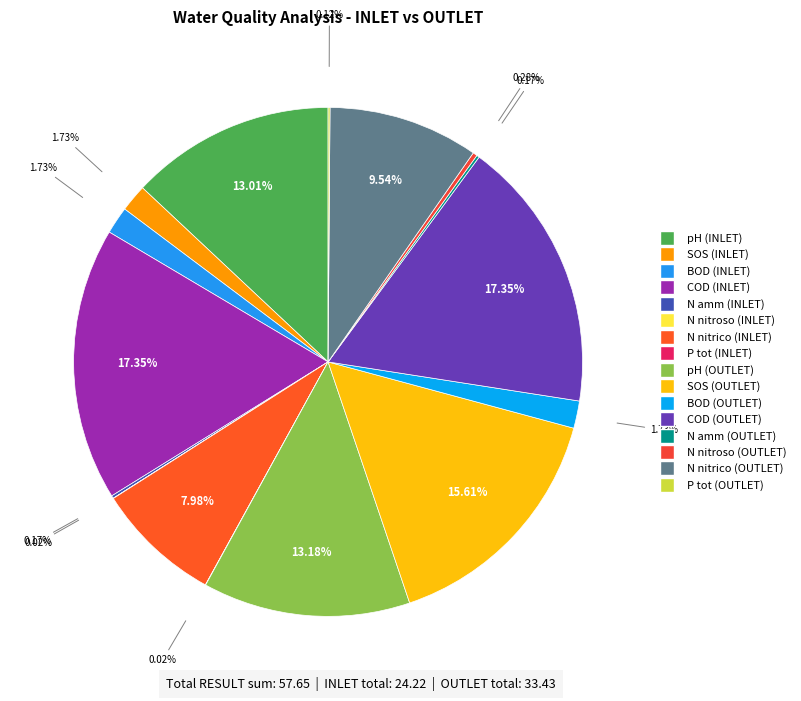

The N nitroso (OUTLET) slice represents 14% of the pie. True or false?

False